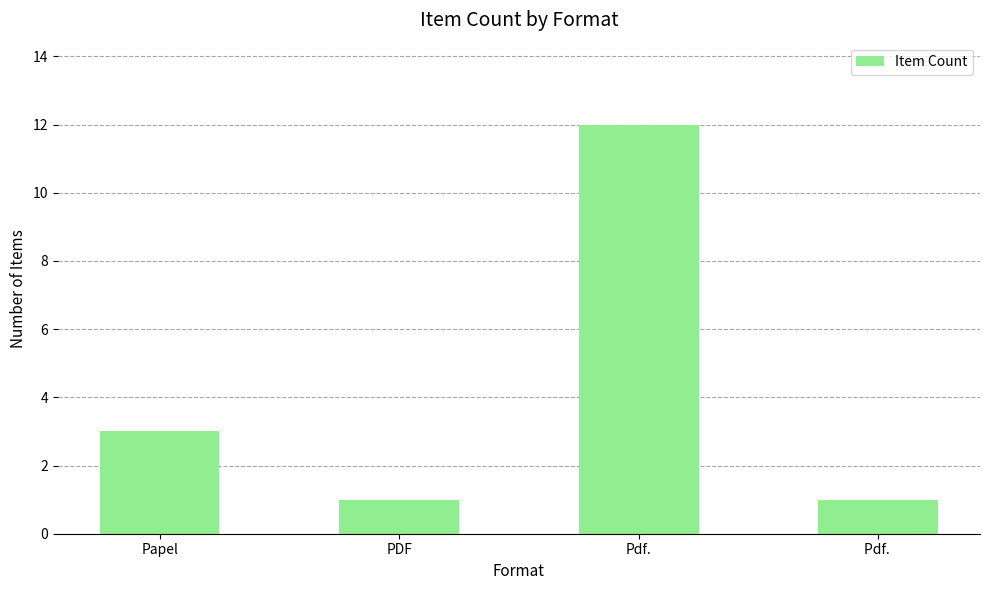

What is the average value?

4